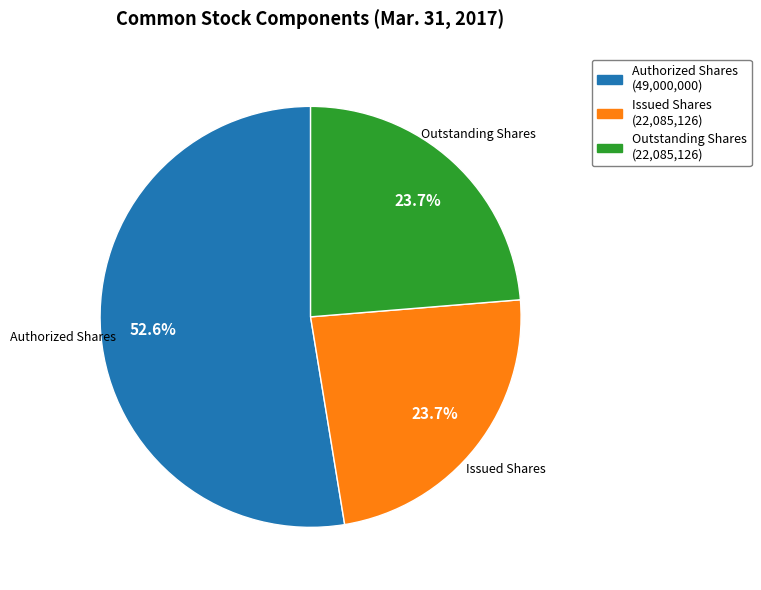

What is the largest slice in the pie chart?

Authorized Shares